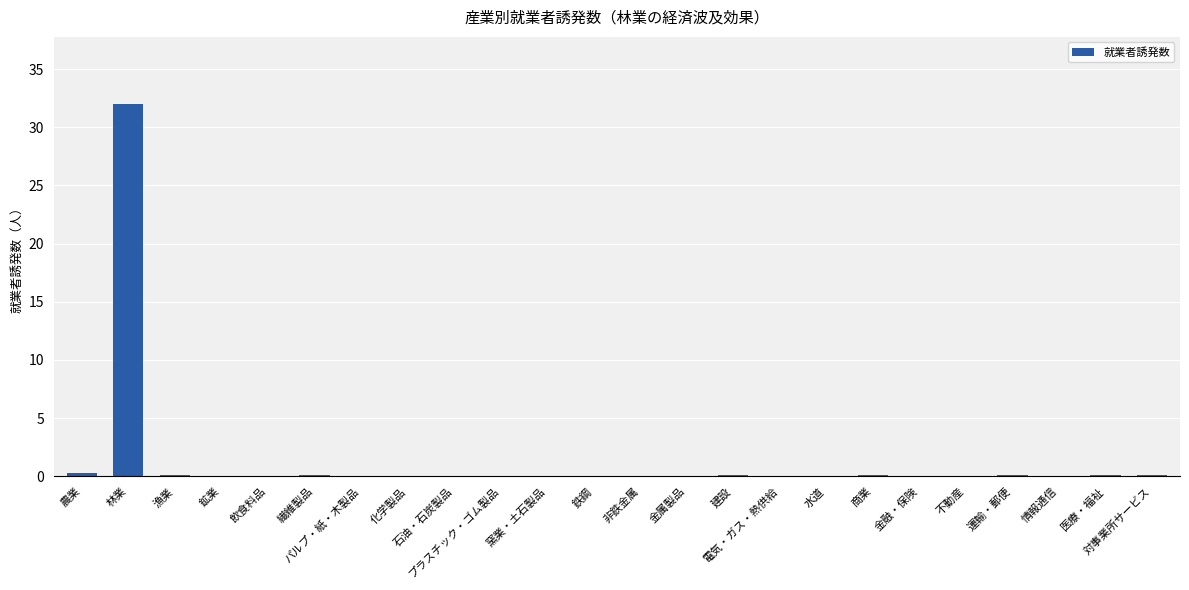

Rank the categories by value from highest to lowest.

林業, 農業, 商業, 対事業所サービス, 繊維製品, 医療・福祉, 漁業, 運輸・郵便, 建設, 金属製品, プラスチック・ゴム製品, パルプ・紙・木製品, 鉱業, 金融・保険, 窯業・土石製品, 情報通信, 非鉄金属, 水道, 不動産, 化学製品, 鉄鋼, 石油・石炭製品, 電気・ガス・熱供給, 飲食料品